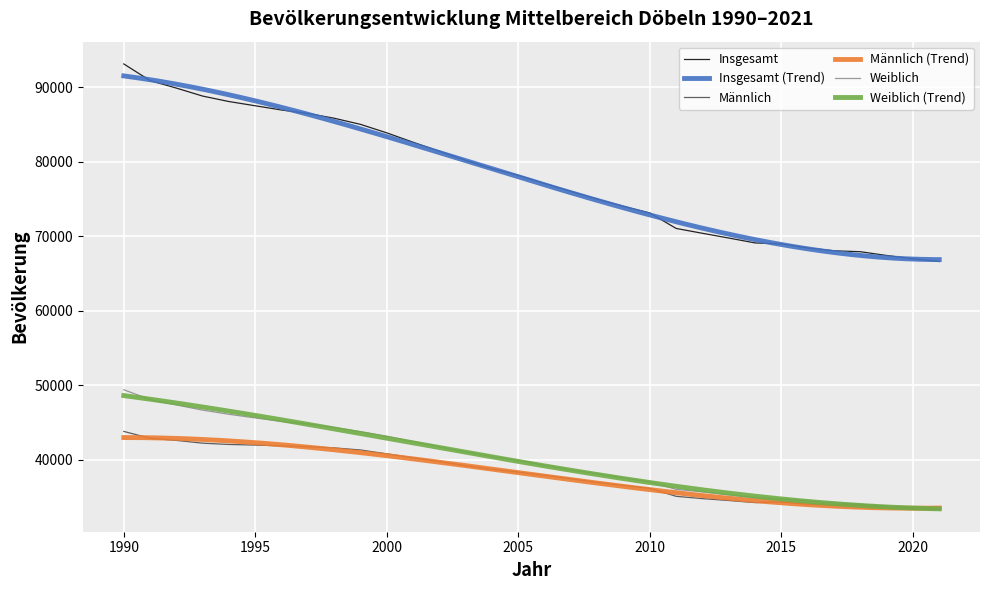

Rank the series by their maximum value, from lowest to highest.

Männlich, Weiblich, Insgesamt